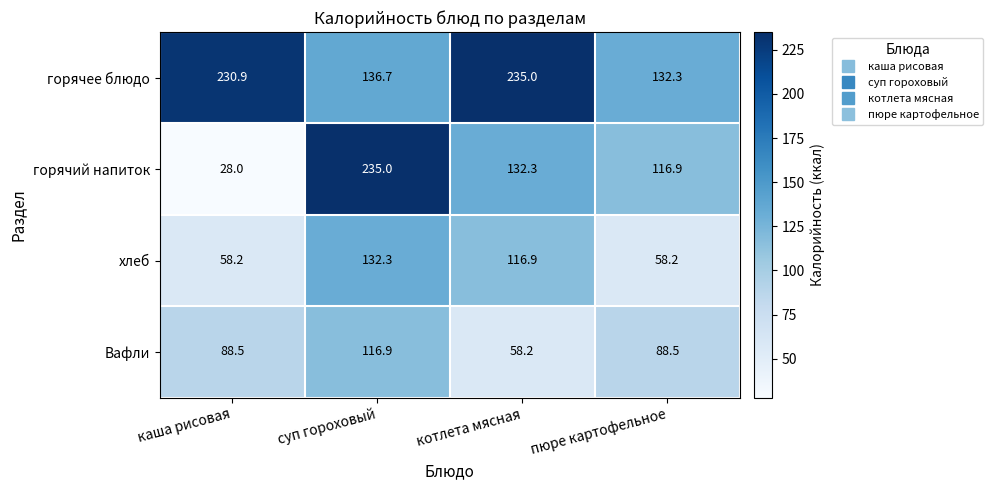

How many series are shown in this chart?

4